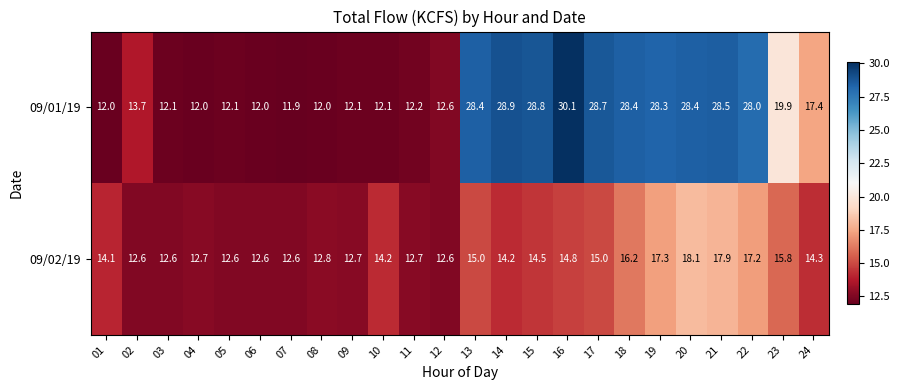

What is the maximum value shown in the chart?

30.1